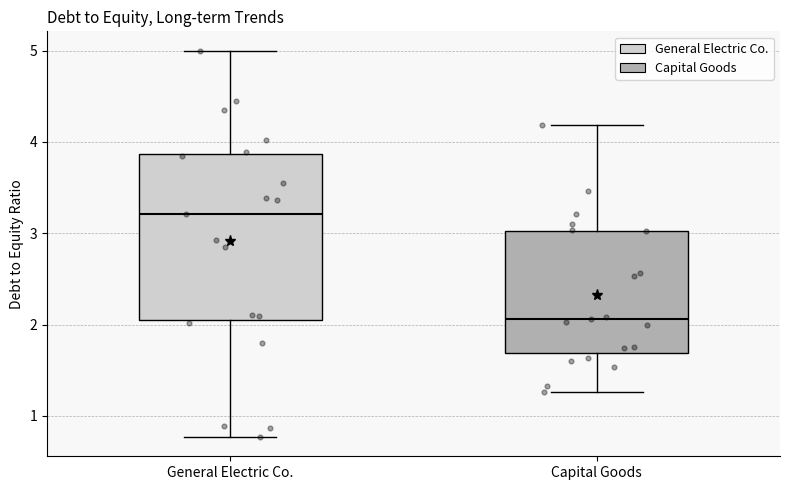

Which box's median line is the lowest?

Capital Goods